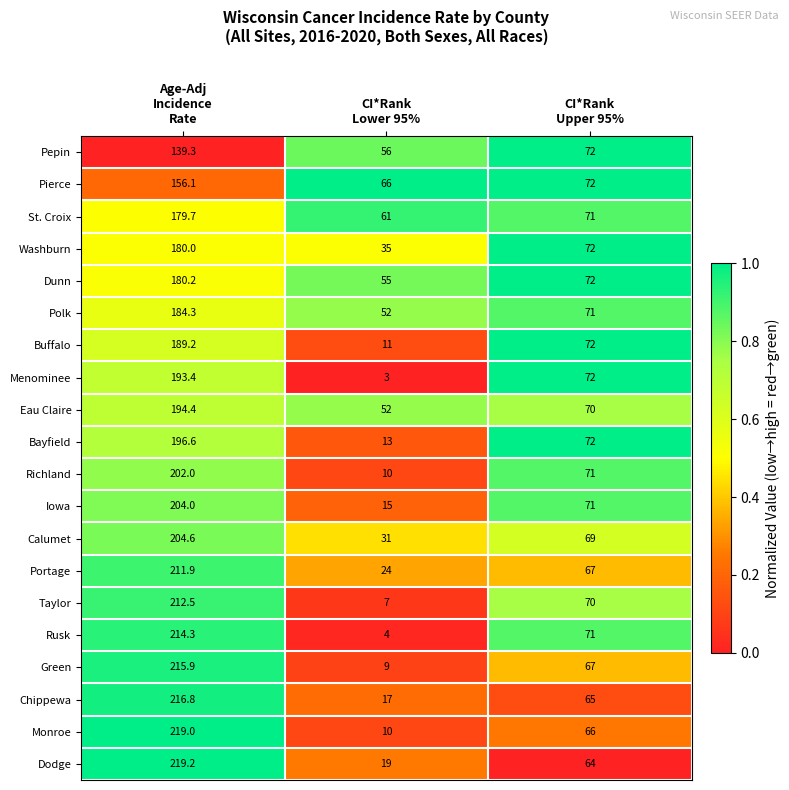

What is the average value of the Green series?

97.3